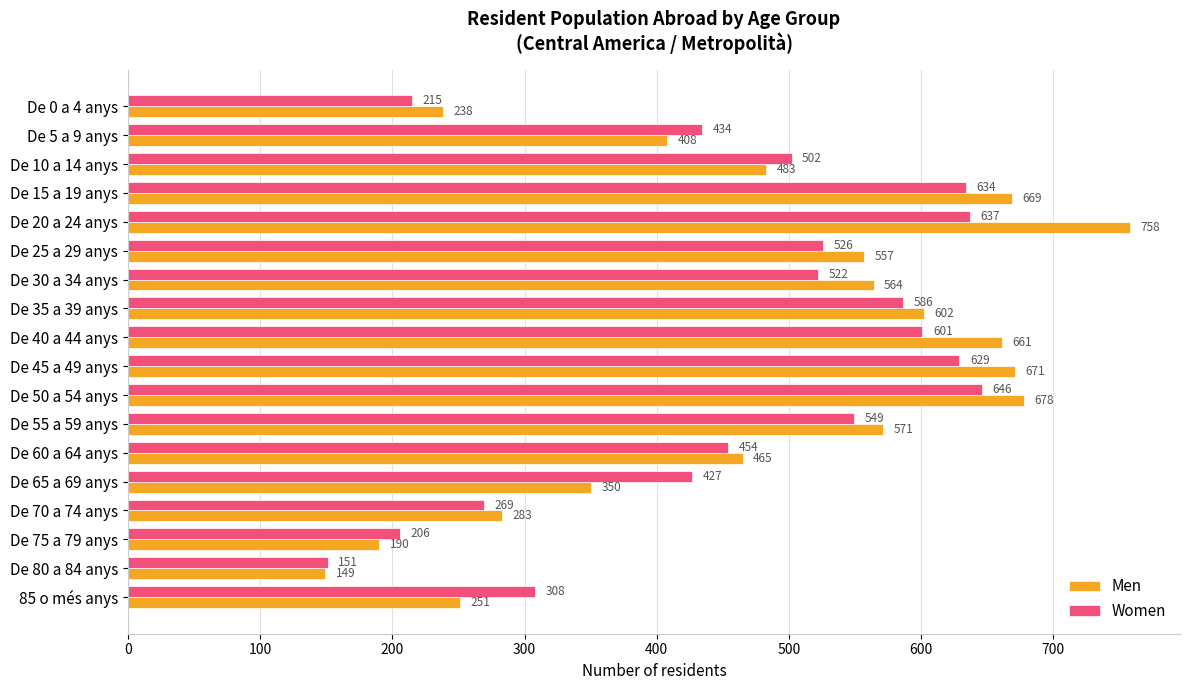

Which series has the widest spread of values?

Men